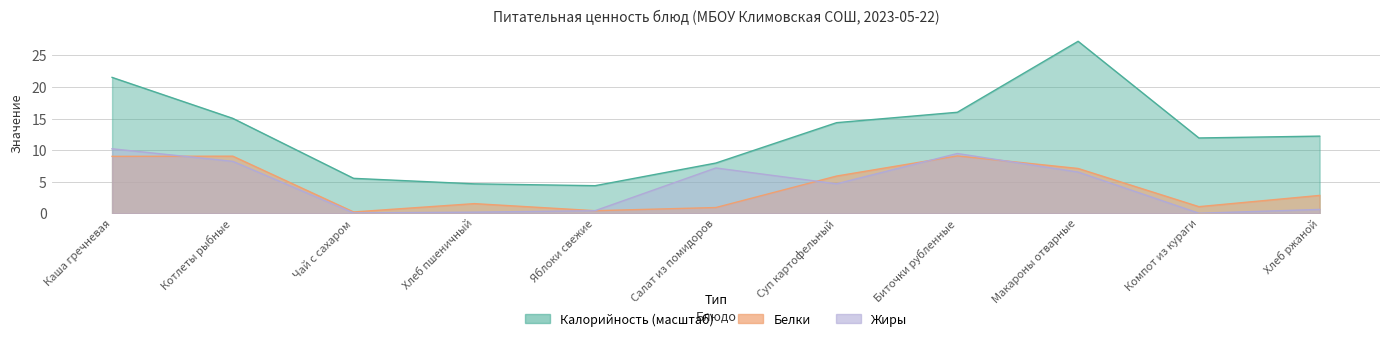

At which category does Калорийность reach its first local peak?

Макароны отварные